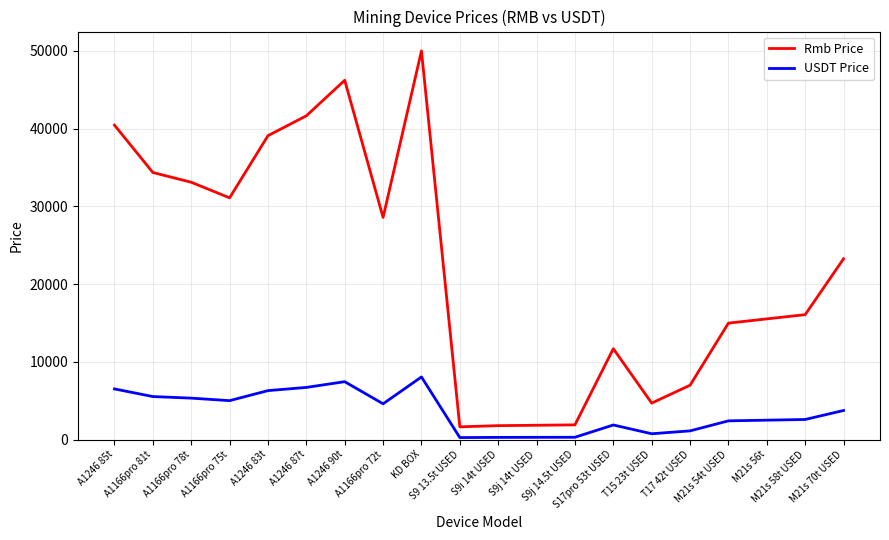

Which series changed the most between A1166pro 75t and M21s 58t USED?

Rmb Price